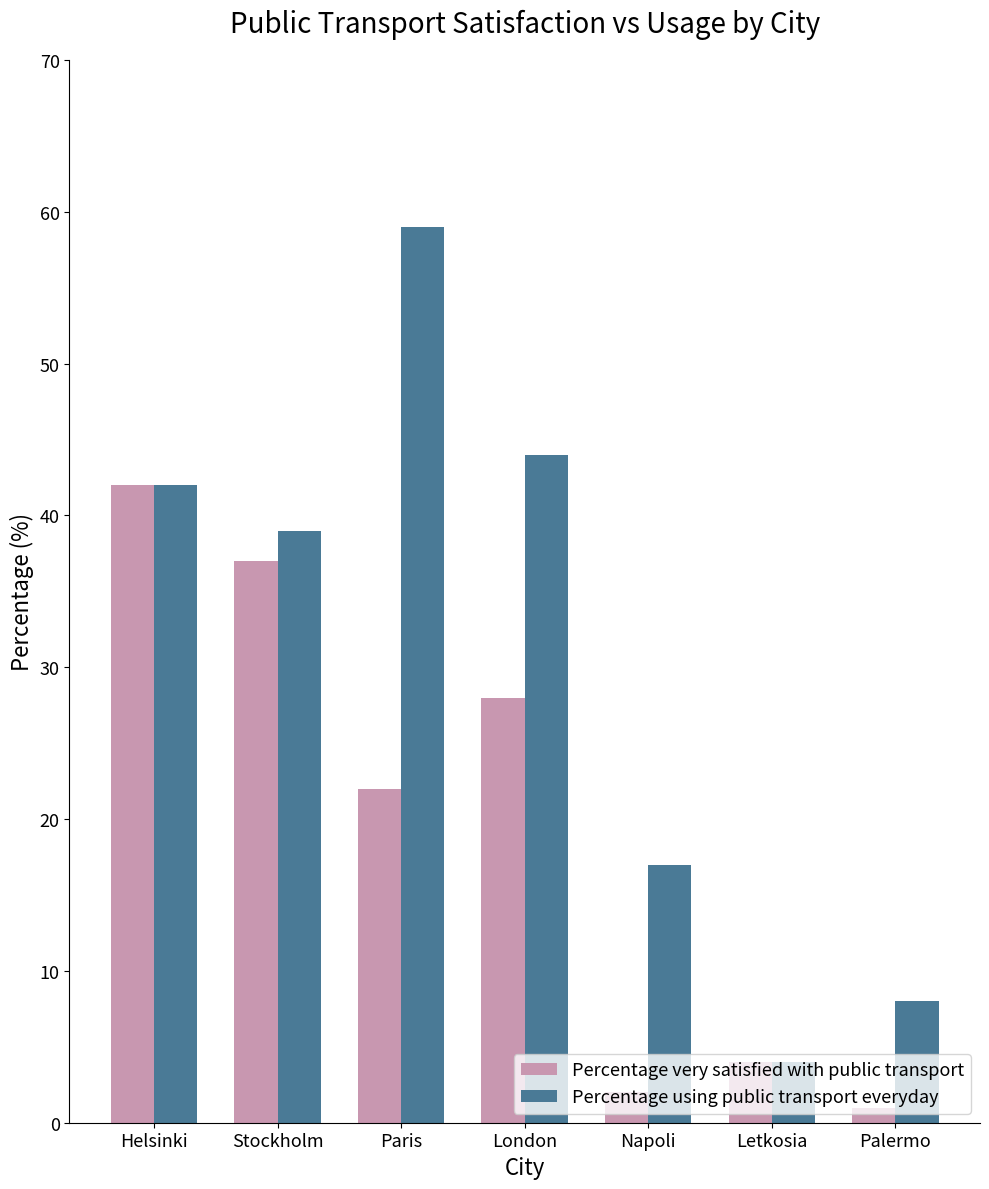

What is the difference between the Percentage using public transport everyday values at Napoli and London?

27